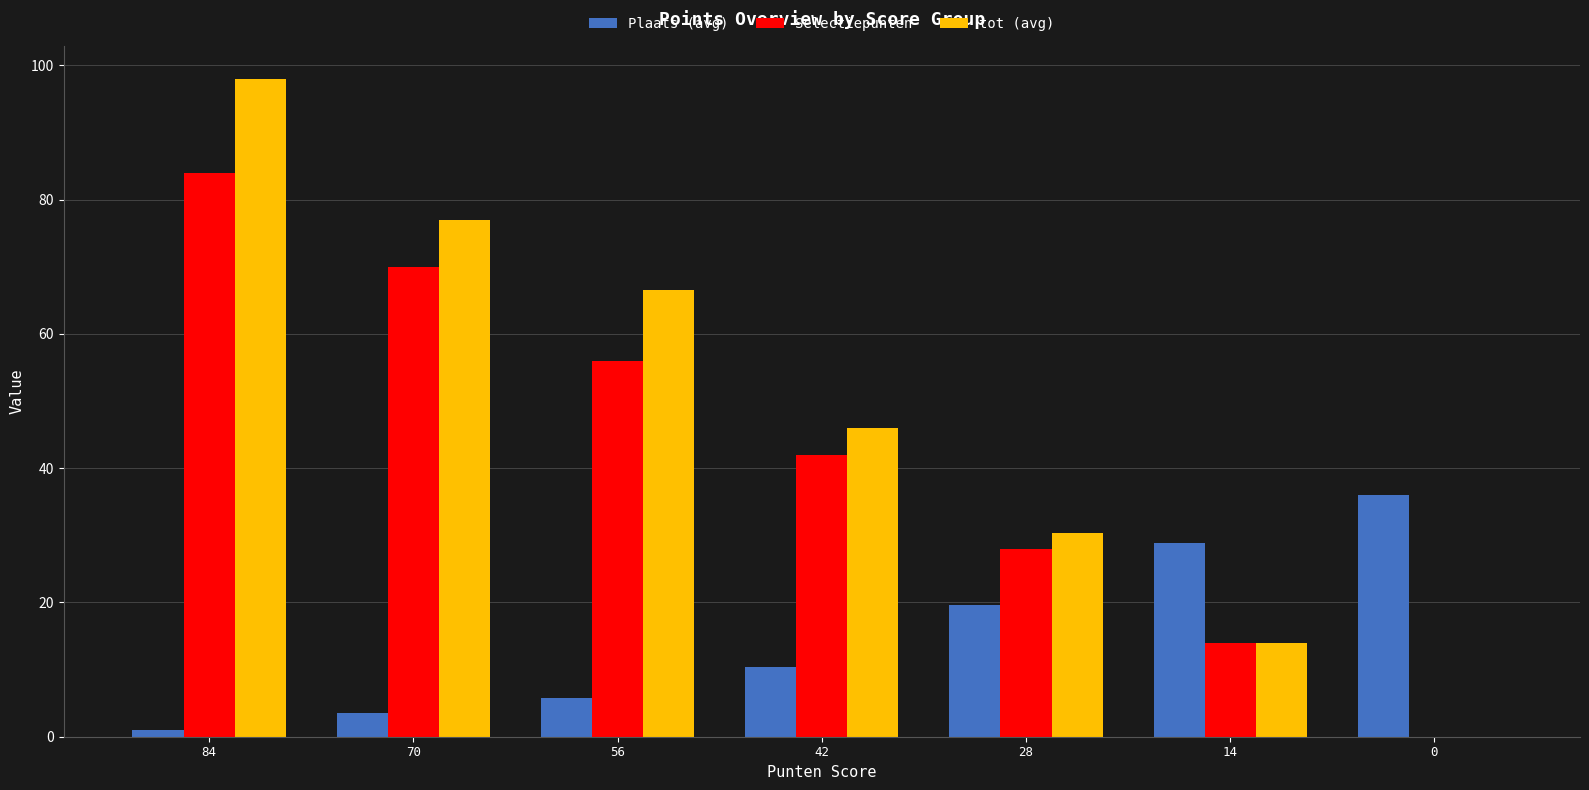

Reading left to right, extract all data points from this chart.

Plaats (avg): 84=1.0	70=3.5	56=5.8	42=10.4	28=19.7	14=28.9	0=36.0
Selectiepunten: 84=84.0	70=70.0	56=56.0	42=42.0	28=28.0	14=14.0	0=0.0
tot (avg): 84=98.0	70=77.0	56=66.5	42=46.0	28=30.3	14=14.0	0=0.0